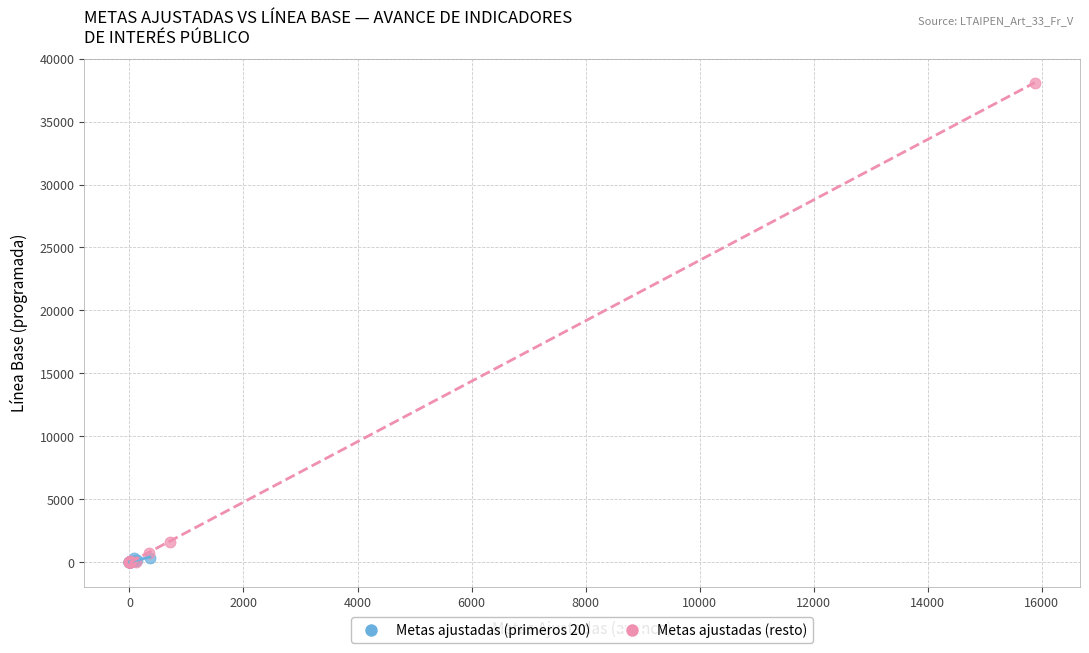

Which series has the widest spread of Y values?

Metas ajustadas (resto)